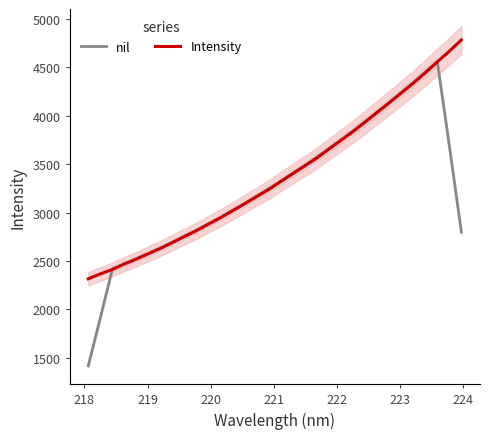

How many categories are shown in the chart?

32